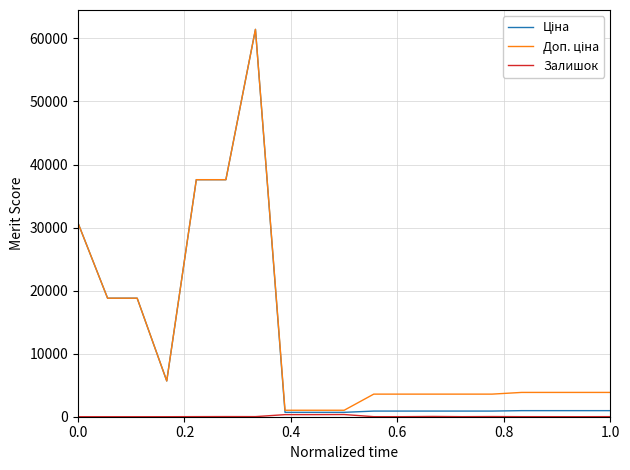

What is the greatest value displayed?

61434.3